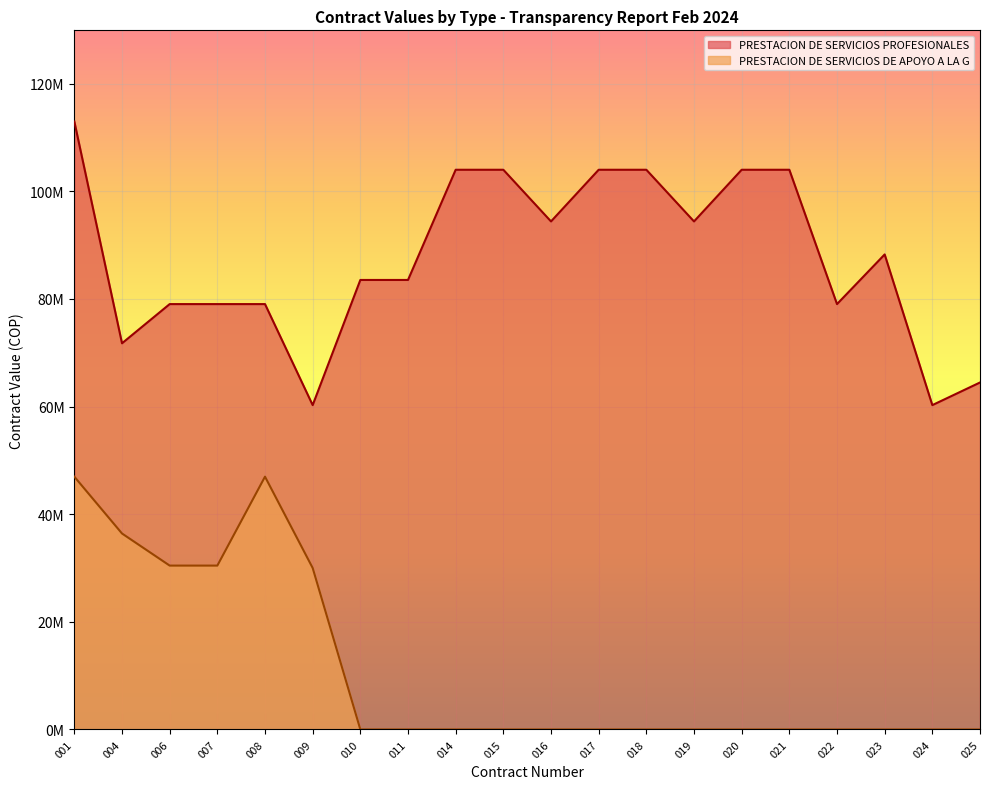

What are all the series names shown in the legend?

PRESTACION DE SERVICIOS PROFESIONALES, PRESTACION DE SERVICIOS DE APOYO A LA G